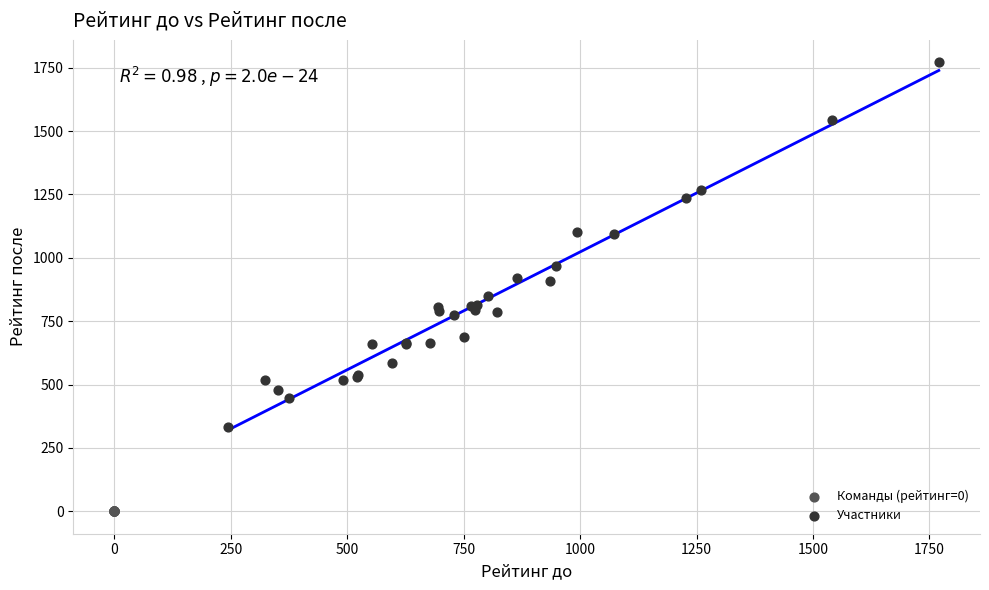

Which series contains the lowest Y value?

Команды (рейтинг=0)